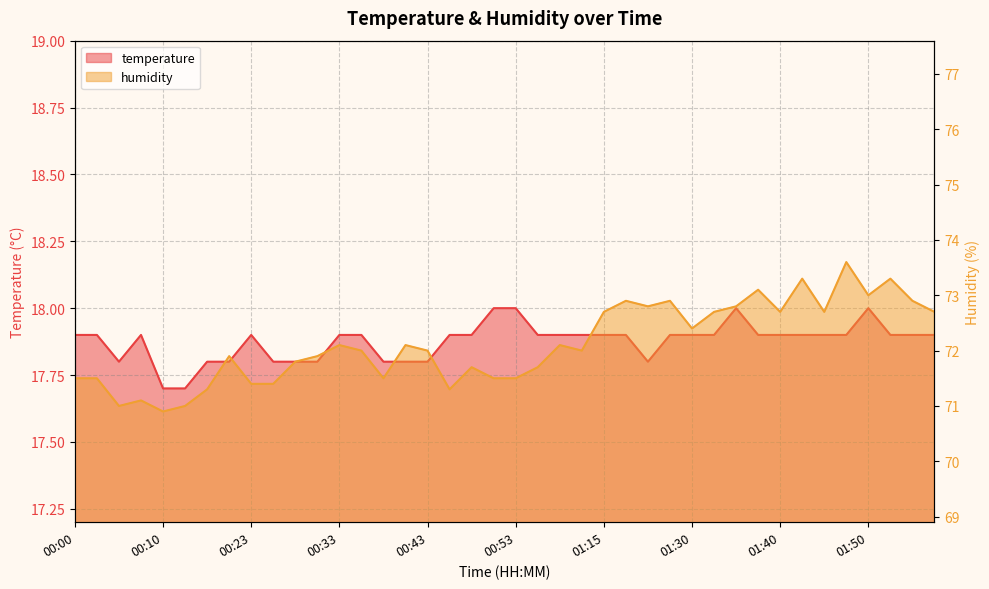

What is the value of the humidity point at the 26th from the left?

72.9